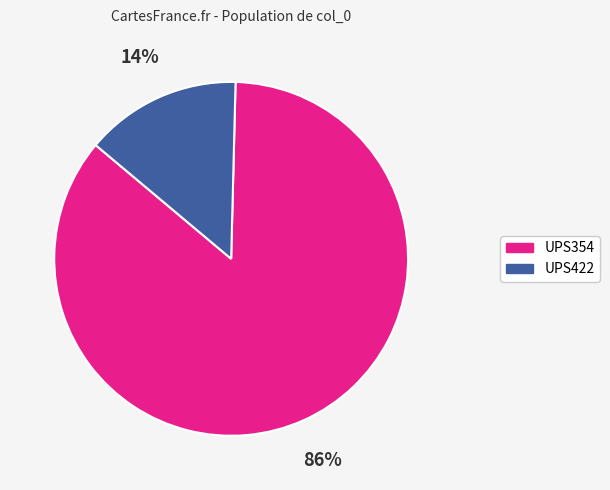

To the nearest percent, what is the average slice percentage?

50%